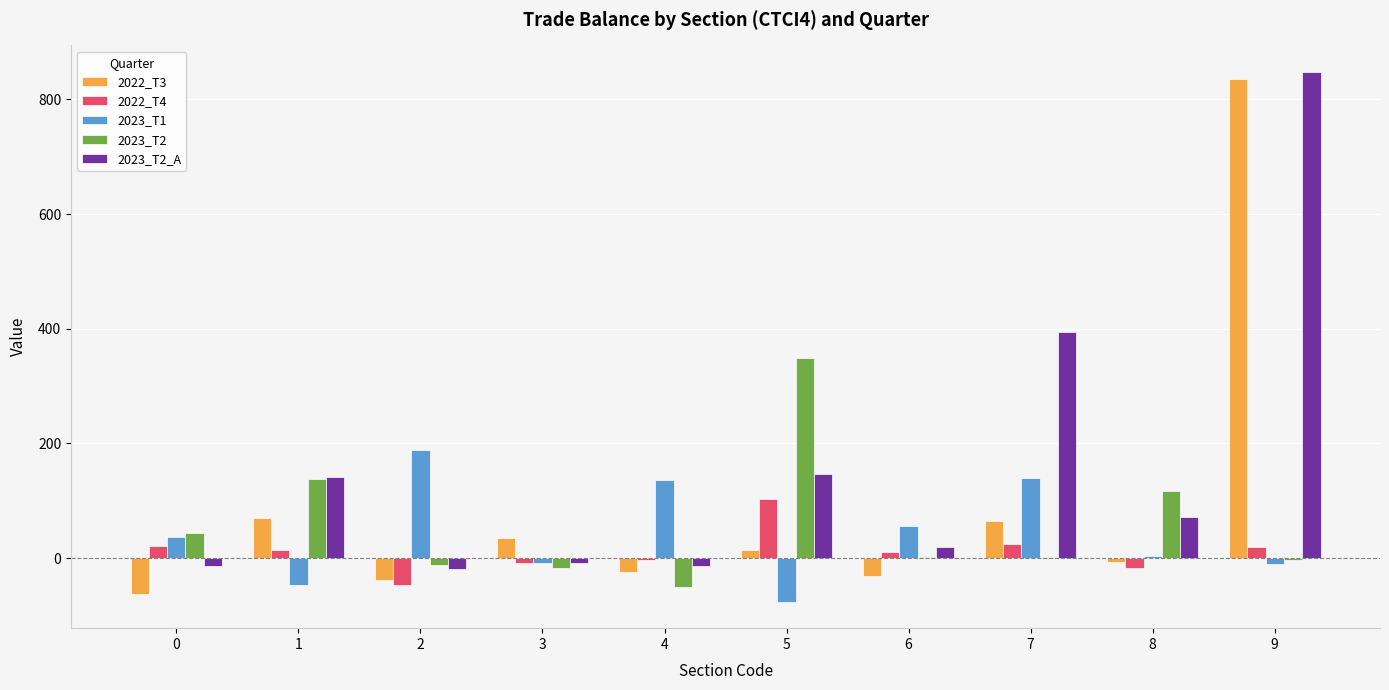

At which category is the sum across all series the highest?

9